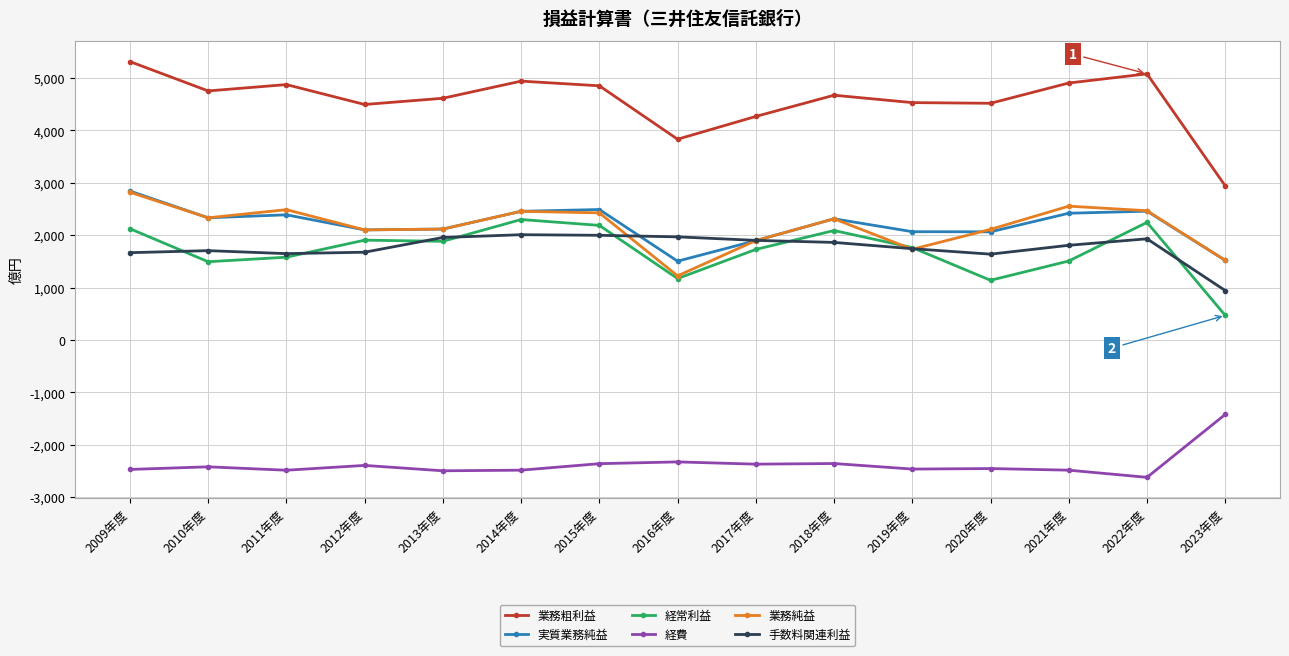

The 業務純益 series shows 3683 at 2015年度. True or false?

False